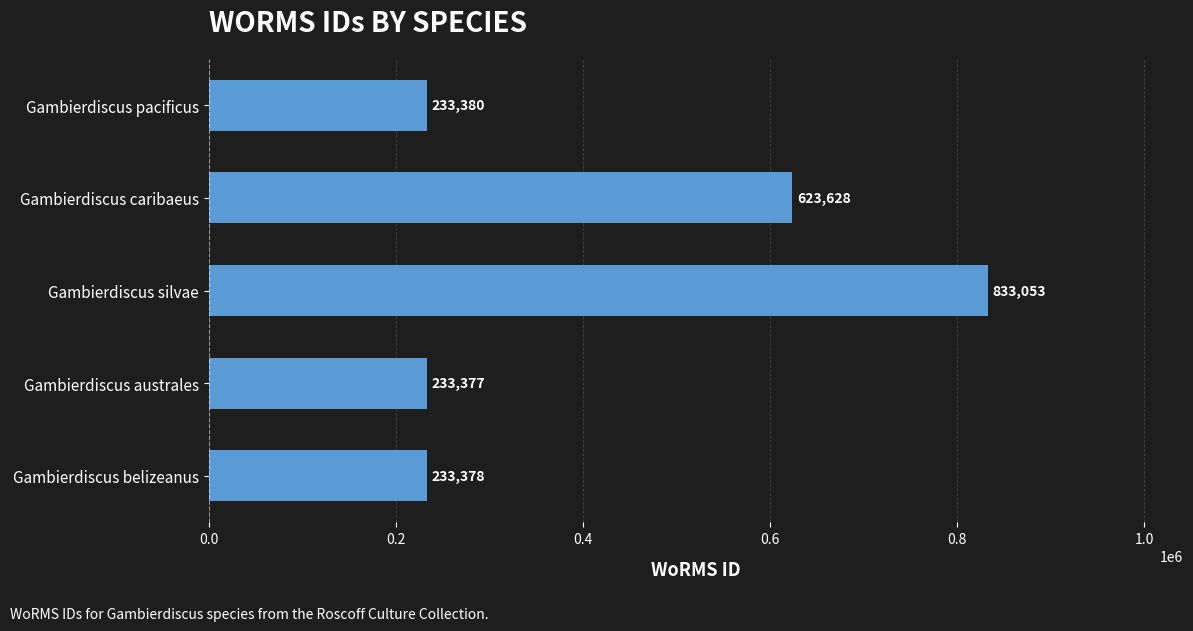

What is the difference between the maximum and minimum values?

599676